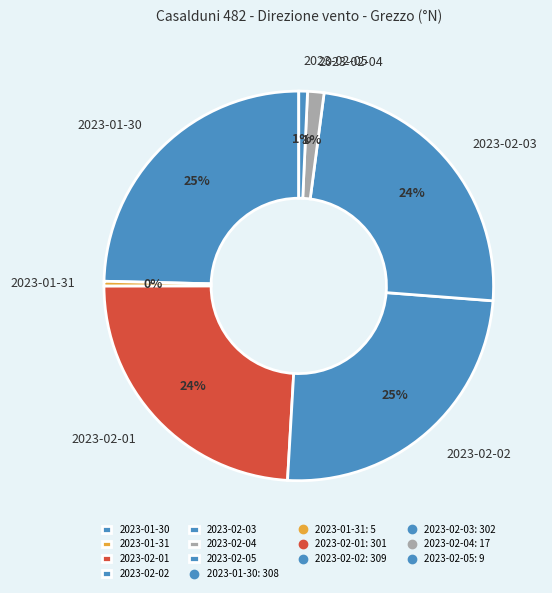

Does 2023-02-01 represent more than half of the total?

No